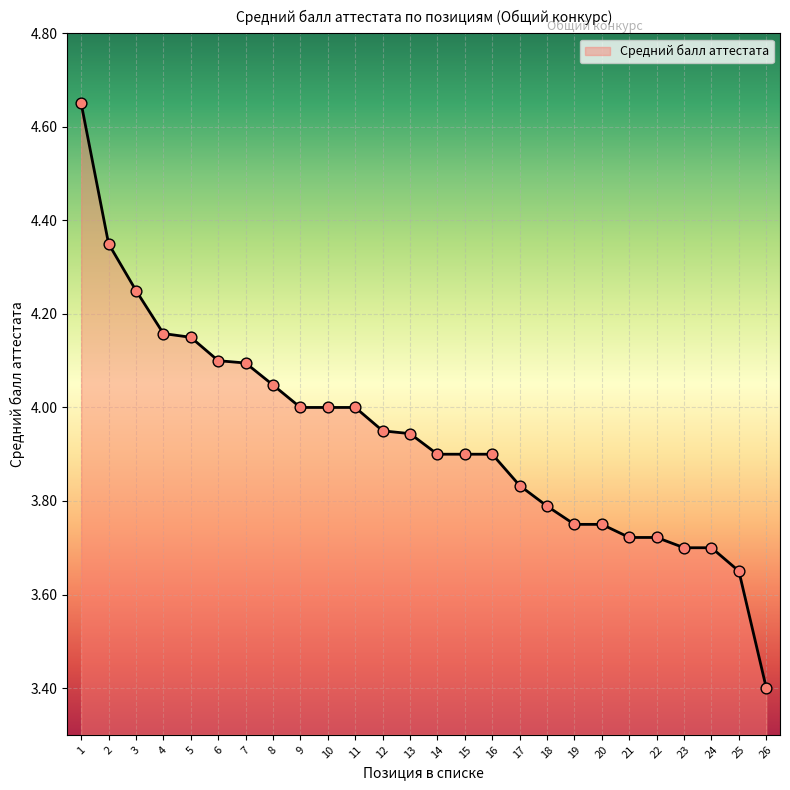

Which has a higher value, 26 or 19?

19